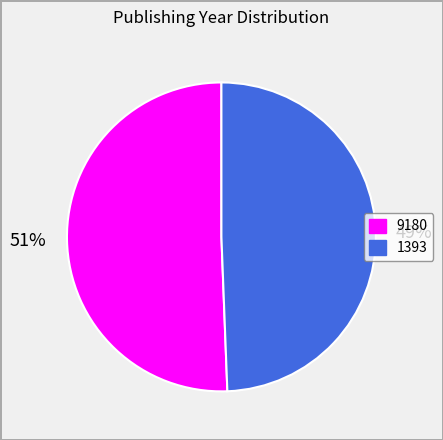

Combined, do 9180 and 1393 account for over 50%?

Yes